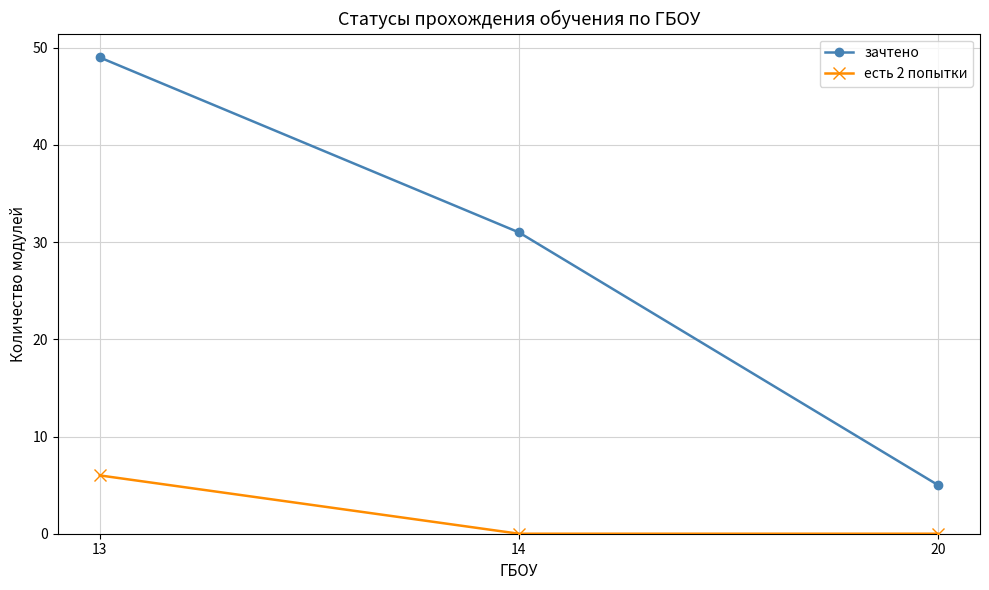

What is the average value of the зачтено series?

28